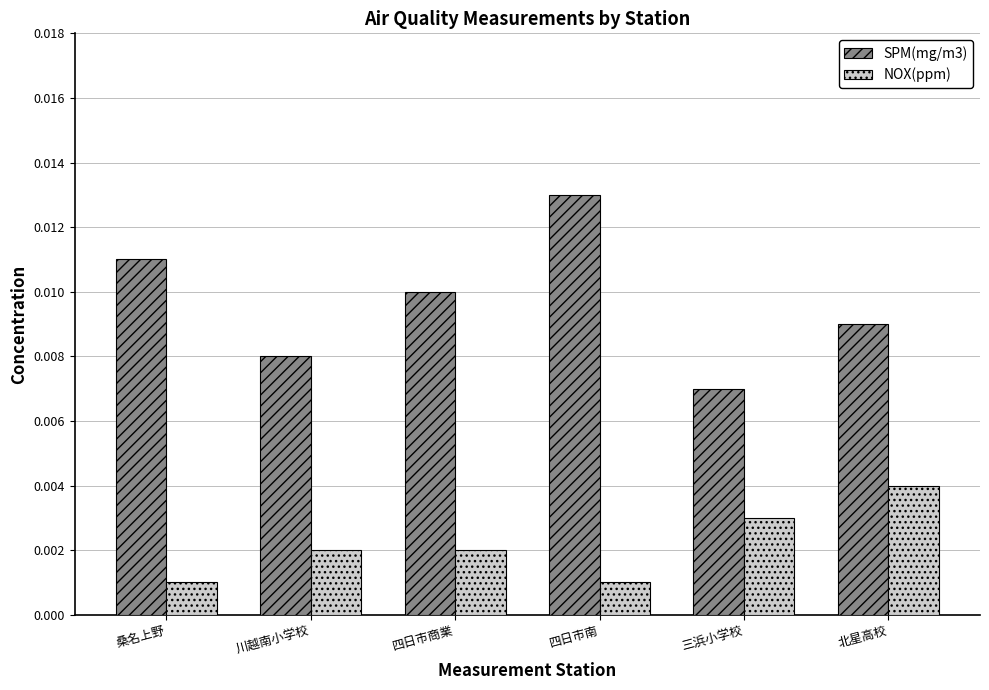

Is the value of SPM(mg/m3) at 川越南小学校 greater than the value of NOX(ppm) at 四日市商業?

Yes